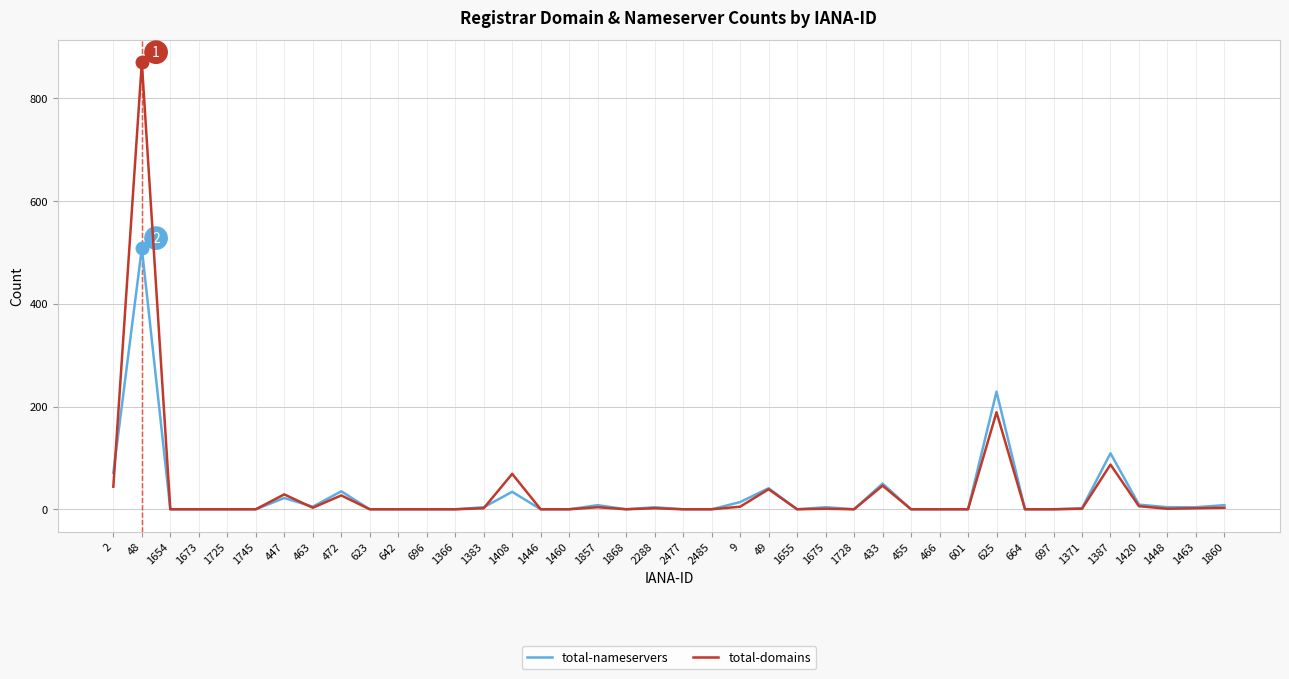

At 48, list the series in order from smallest to largest.

total-nameservers, total-domains